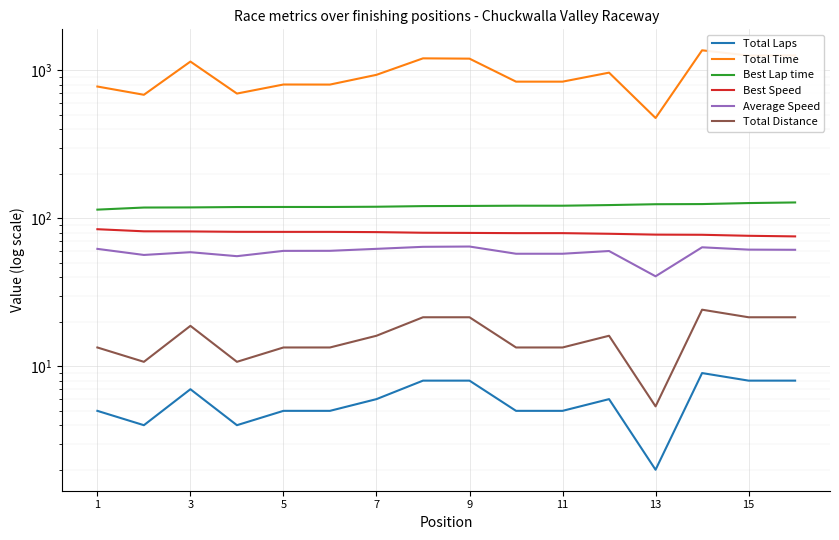

Where is the first local maximum for Total Laps?

3